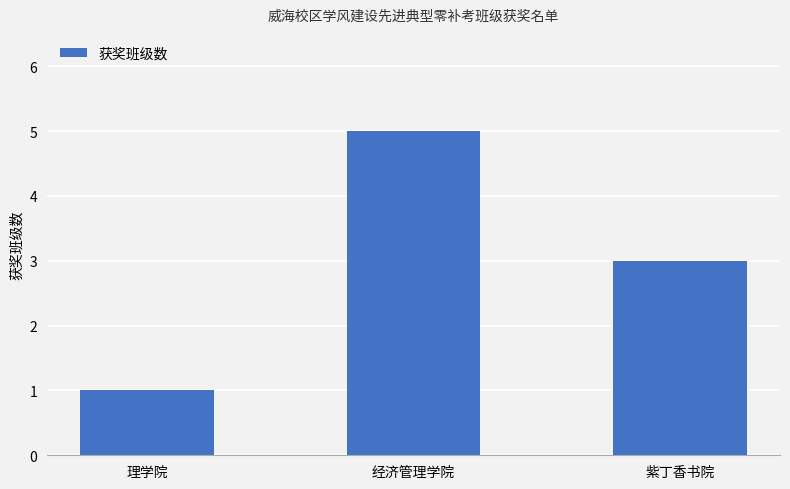

What is the ratio of the value at 紫丁香书院 to the value at 理学院?

3.0